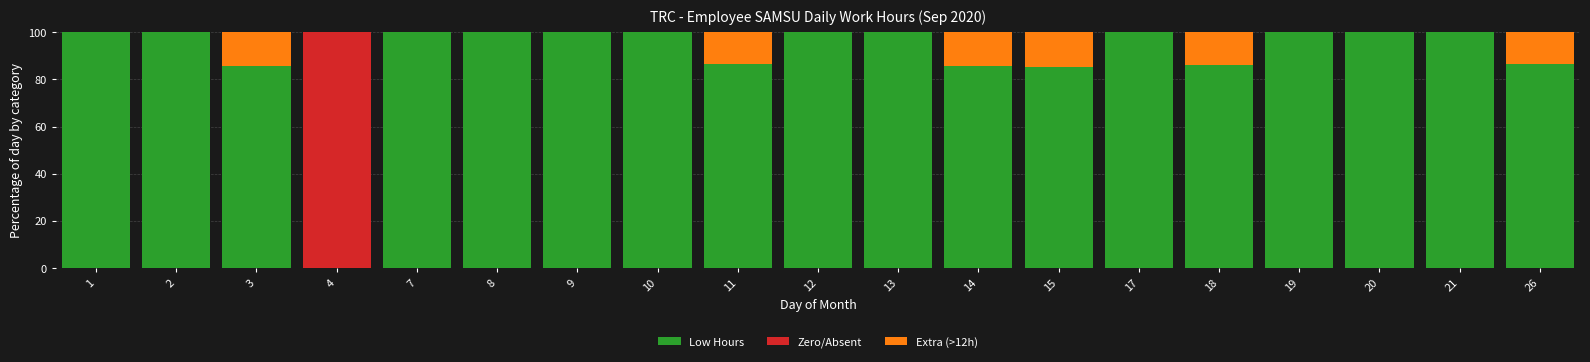

What is the maximum value for Low Hours?

100.0